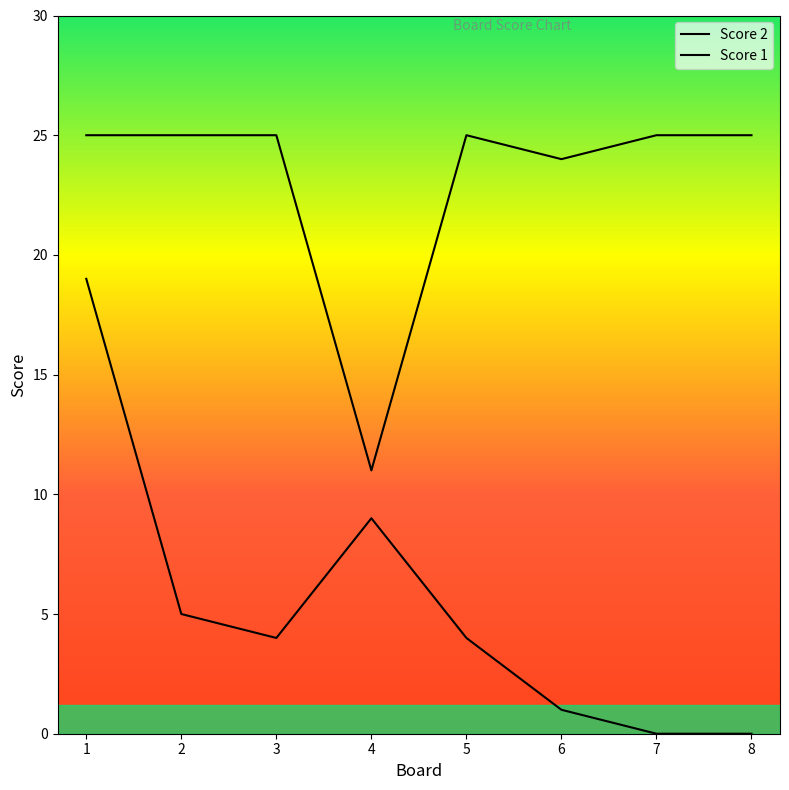

List the series in order of their overall mean, lowest first.

Score 2, Score 1